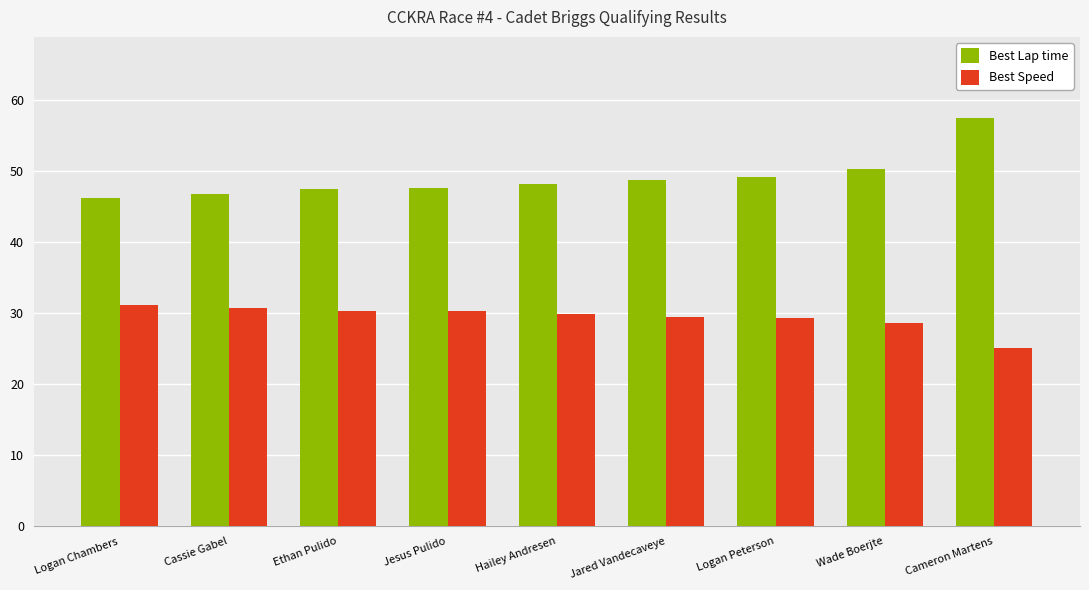

Are the bars horizontal?

No